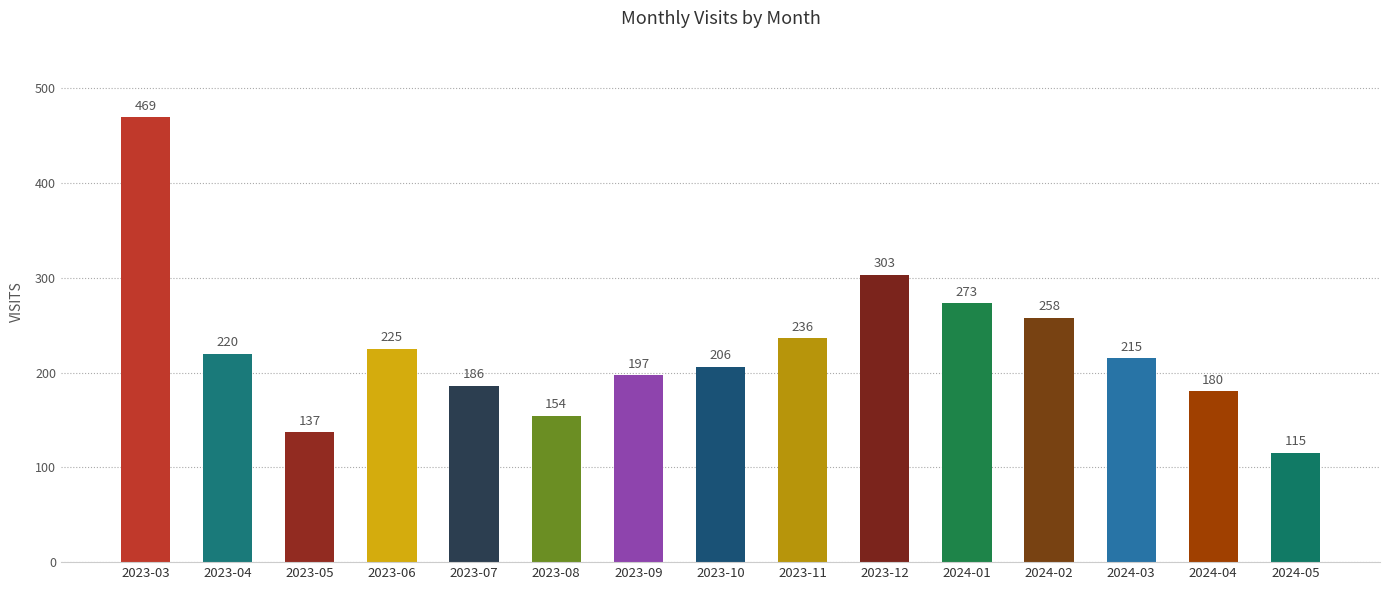

Rank the categories by value from highest to lowest.

2023-03, 2023-12, 2024-01, 2024-02, 2023-11, 2023-06, 2023-04, 2024-03, 2023-10, 2023-09, 2023-07, 2024-04, 2023-08, 2023-05, 2024-05